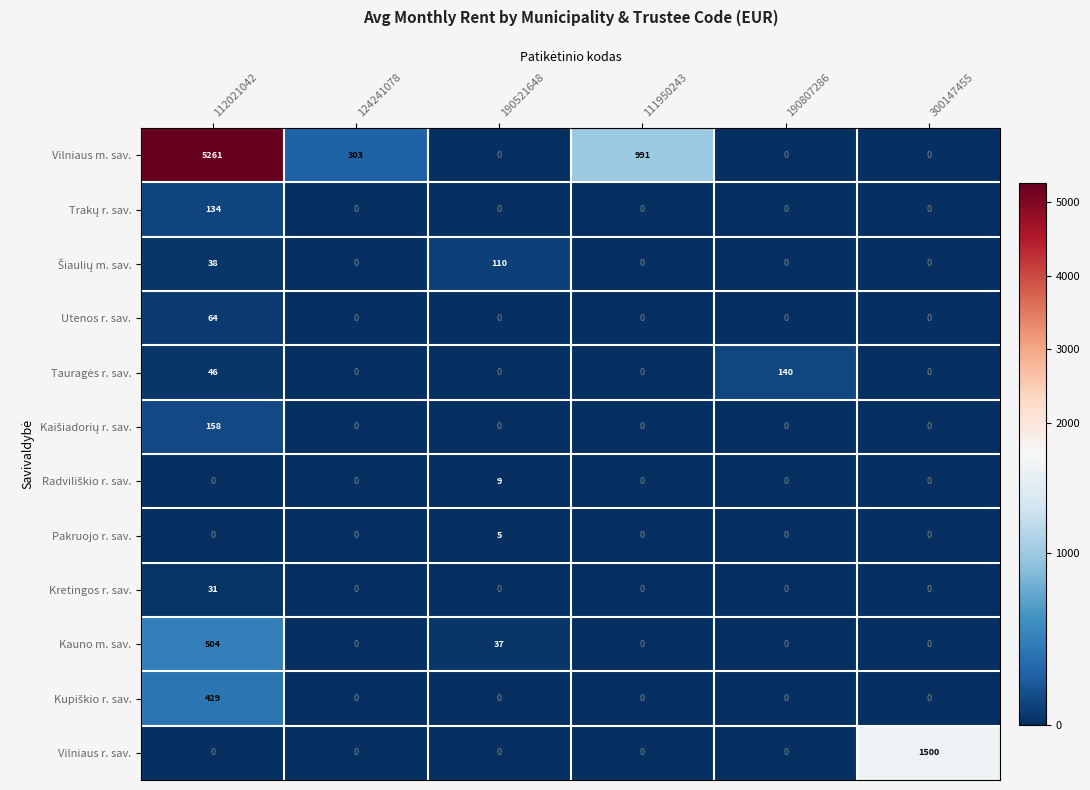

How many series are shown in this chart?

12